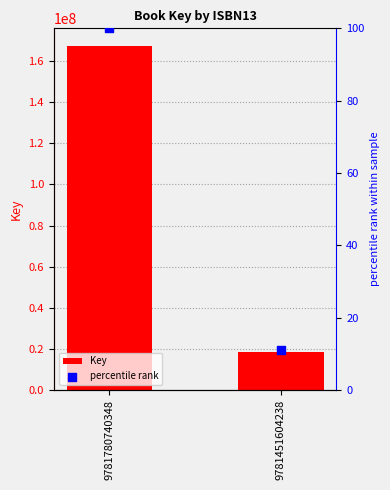

At which category is the sum across all series the highest?

9781780740348